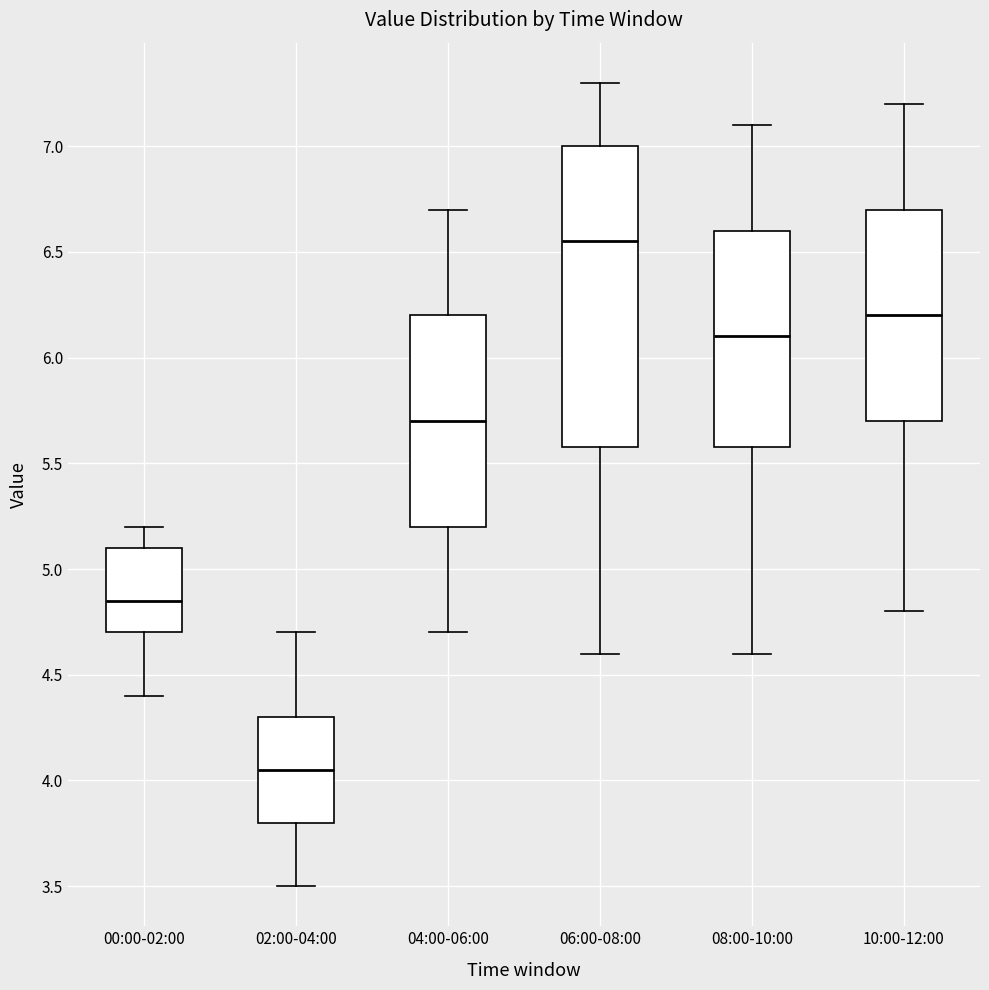

Reading left to right, transcribe this box plot: for each box, give where its median line is, the range the box spans, and where its two whiskers end, as read against the y-axis. The values are not printed on the chart, so give them approximately, as read against the axis.

00:00-02:00: median 4.85, box 4.70 to 5.10, whiskers 4.40 to 5.20
02:00-04:00: median 4.05, box 3.80 to 4.30, whiskers 3.50 to 4.70
04:00-06:00: median 5.70, box 5.20 to 6.20, whiskers 4.70 to 6.70
06:00-08:00: median 6.55, box 5.60 to 7.00, whiskers 4.60 to 7.30
08:00-10:00: median 6.10, box 5.60 to 6.60, whiskers 4.60 to 7.10
10:00-12:00: median 6.20, box 5.70 to 6.70, whiskers 4.80 to 7.20